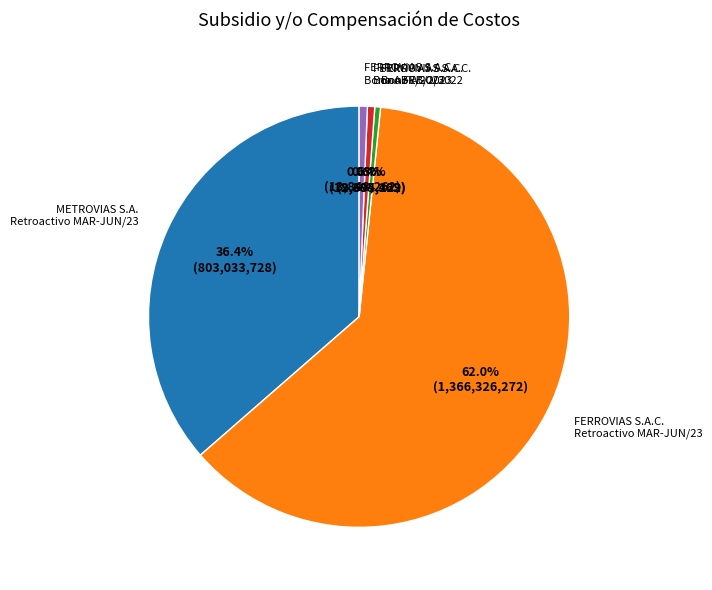

Is there a majority slice in this chart?

Yes